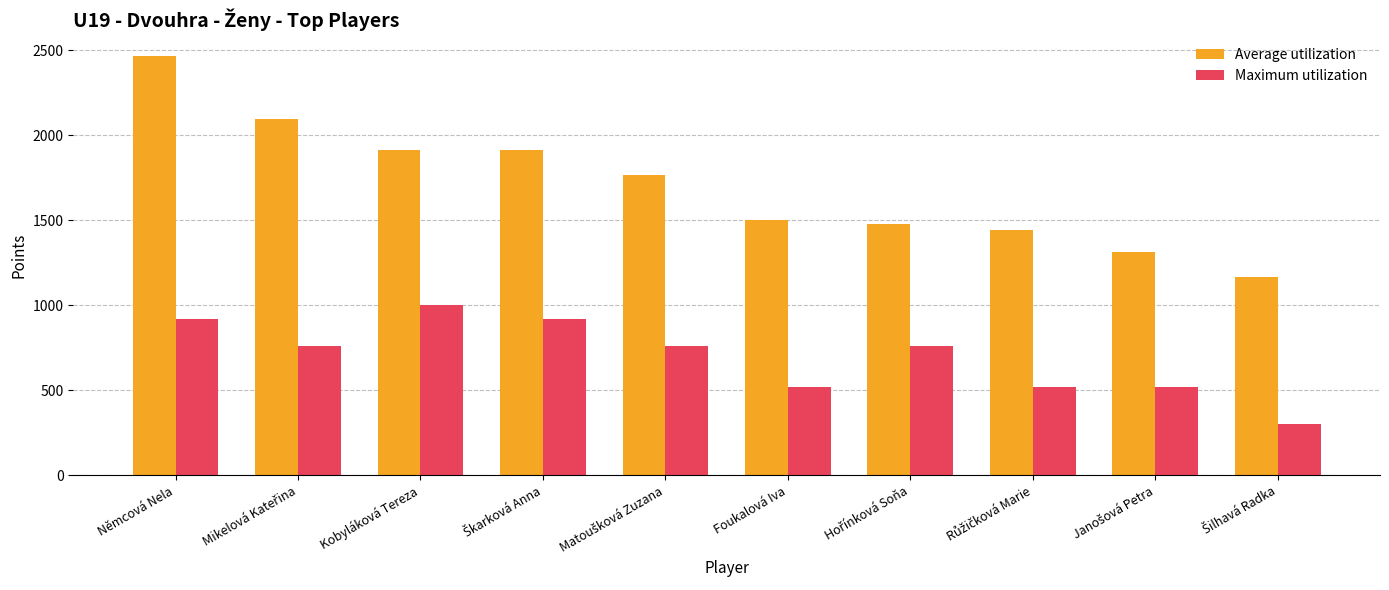

What are all the series names shown in the legend?

Average utilization, Maximum utilization